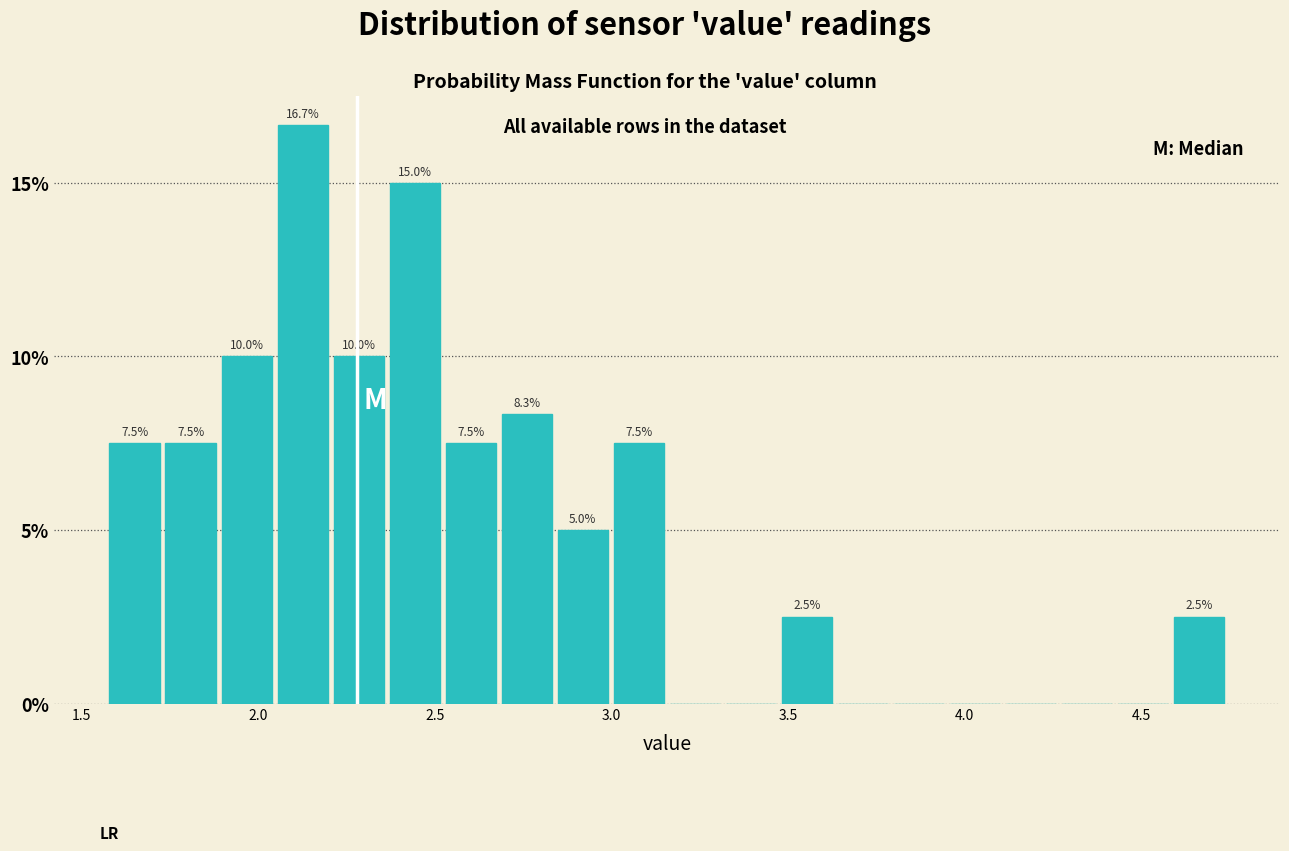

Read against the x-axis, roughly where is the centre of the tallest bar?

2.15